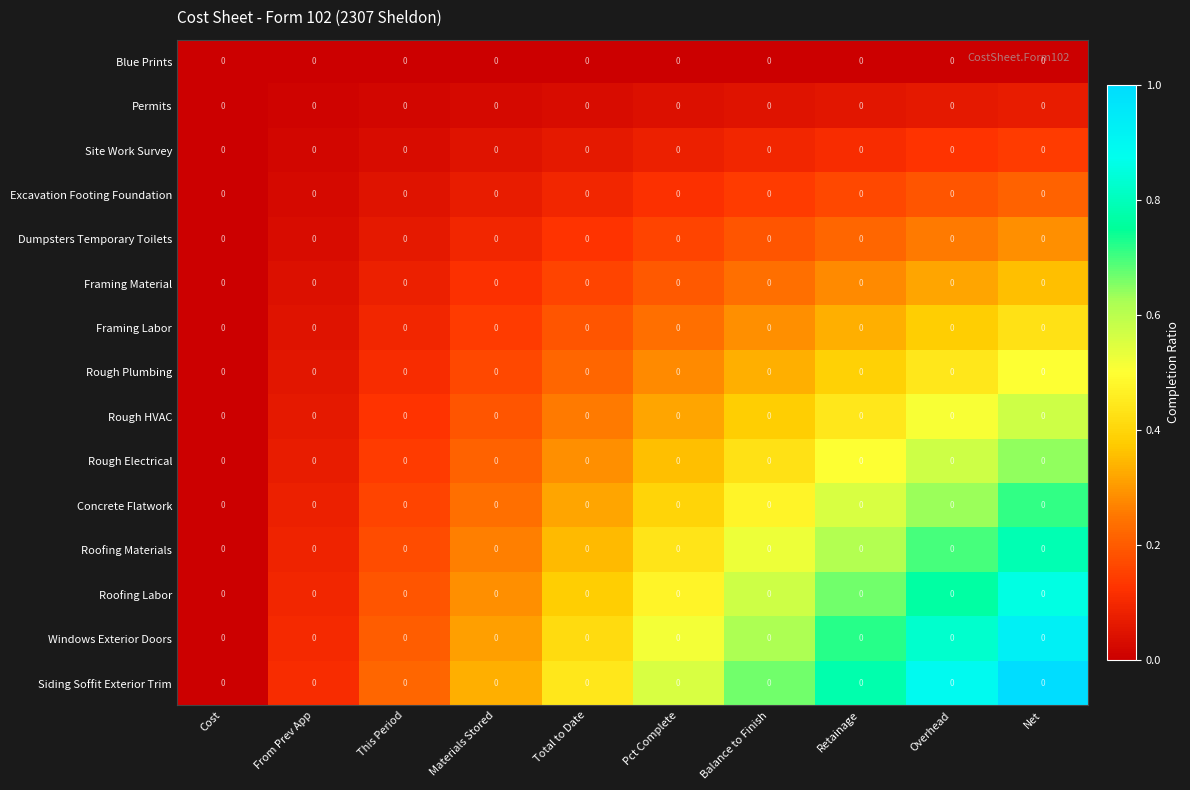

How many distinct data groups are displayed?

15